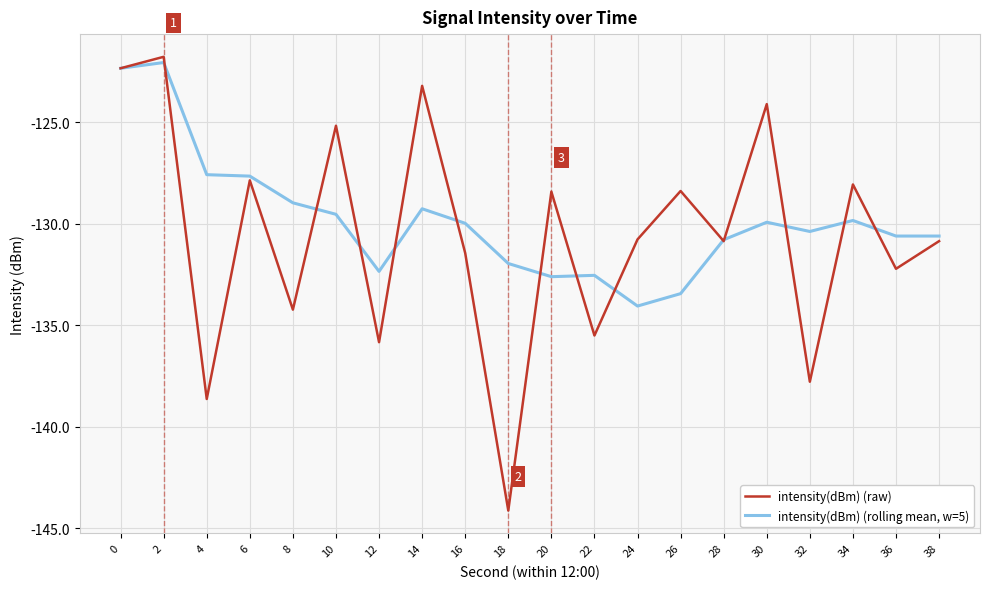

How many series are shown in this chart?

2